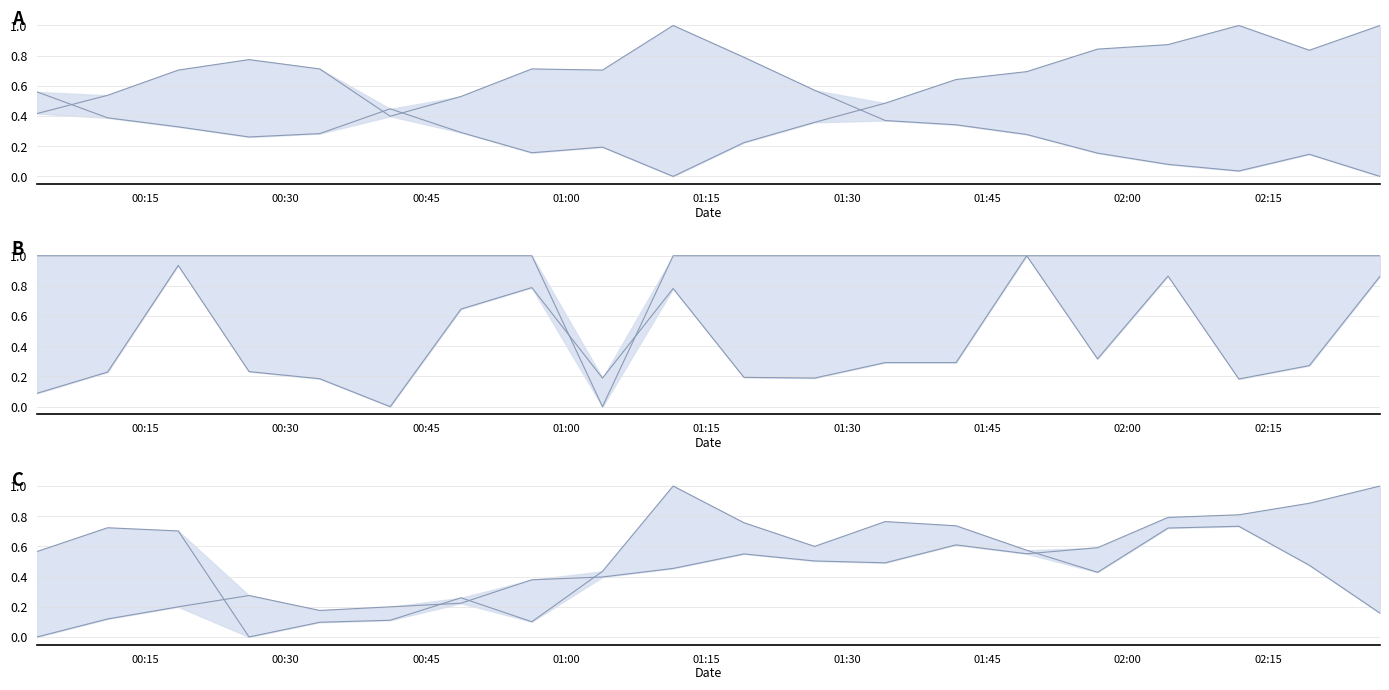

What is the average value of the Min_cycle series?

0.9